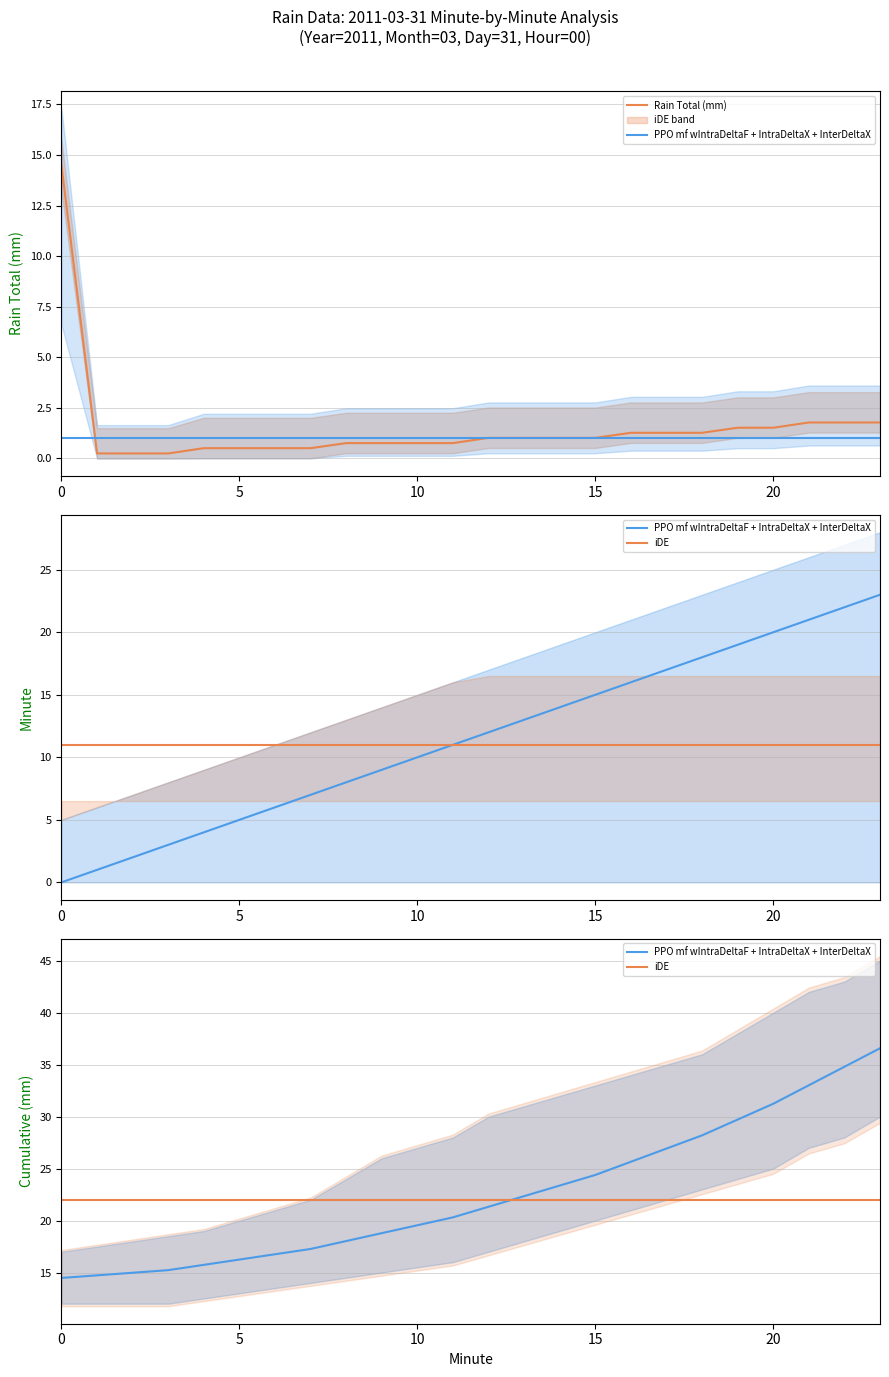

What are all the series names shown in the legend?

Rain Total (mm), PPO mf wIntraDeltaF + IntraDeltaX + InterDeltaX, iDE